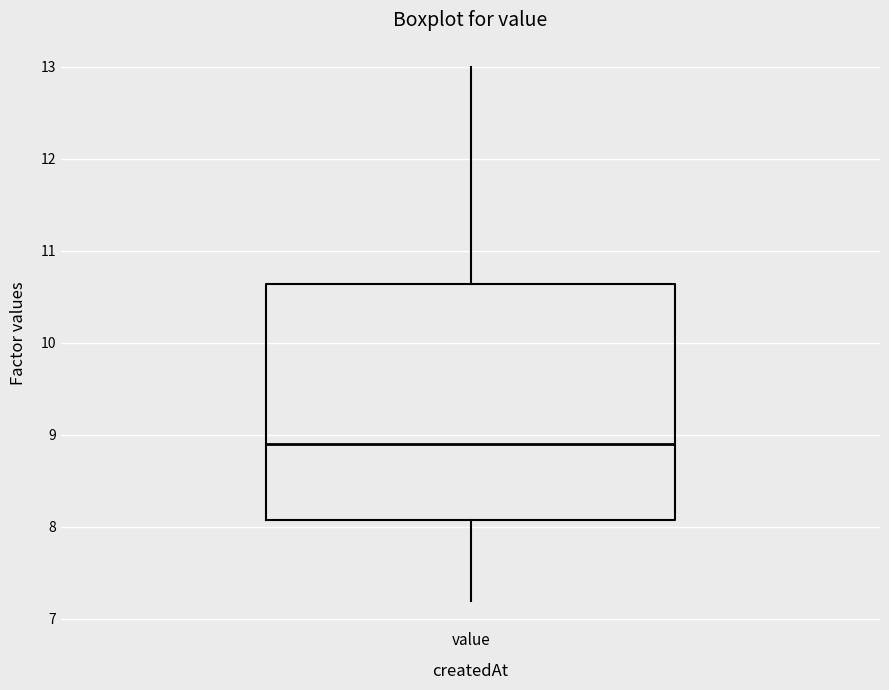

Transcribe this box plot: give where the median line is, the range the box spans, and where the two whiskers end, as read against the y-axis. The values are not printed on the chart, so give them approximately, as read against the axis.

median 8.9, box 8.1 to 10.6, whiskers 7.2 to 13.0